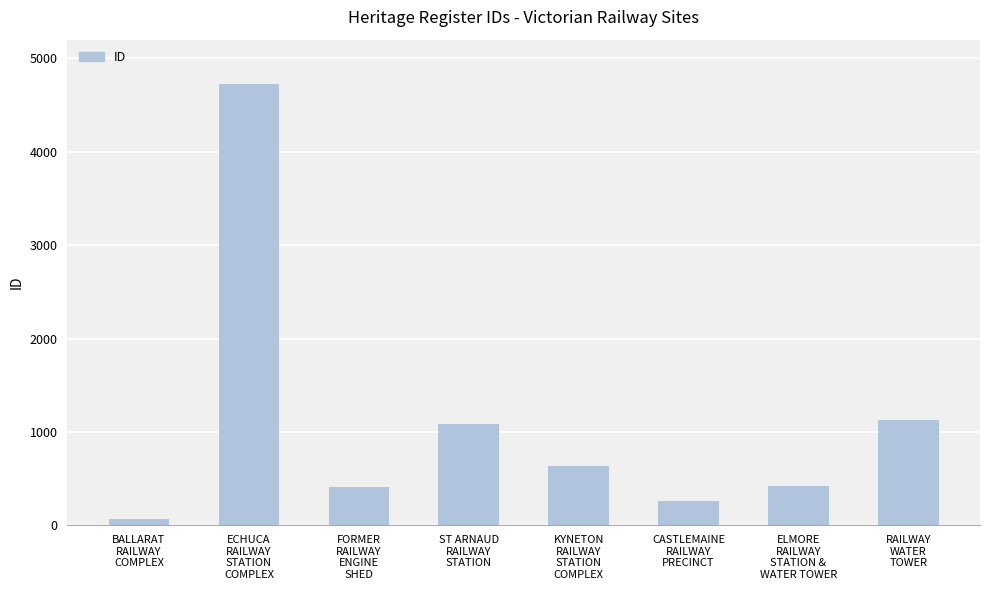

Where is the data nearest to the value 2394?

RAILWAY
WATER
TOWER